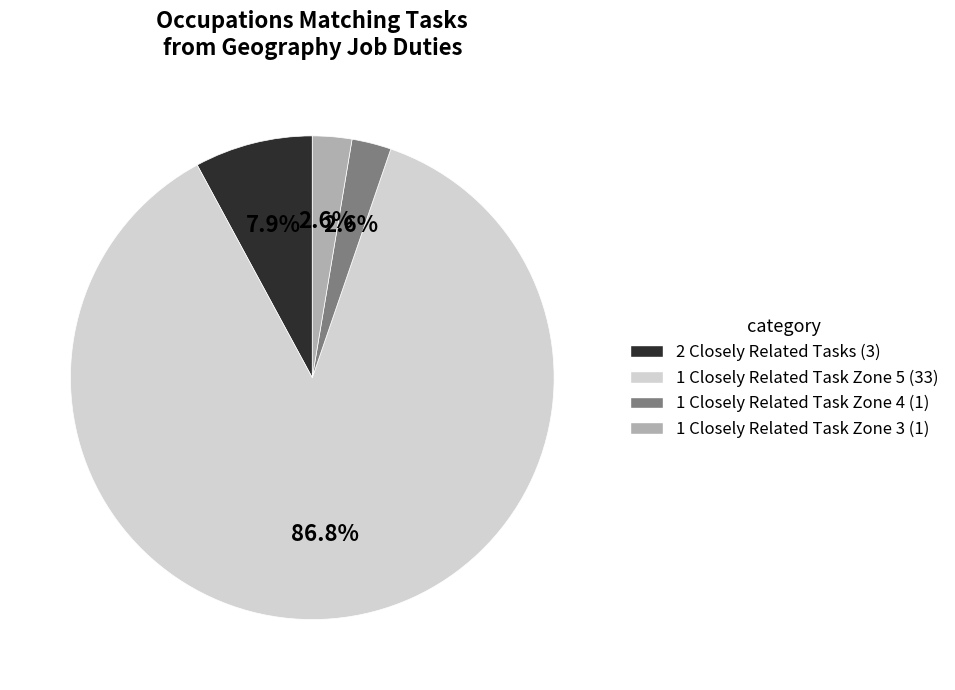

How many slices are in this pie chart?

4